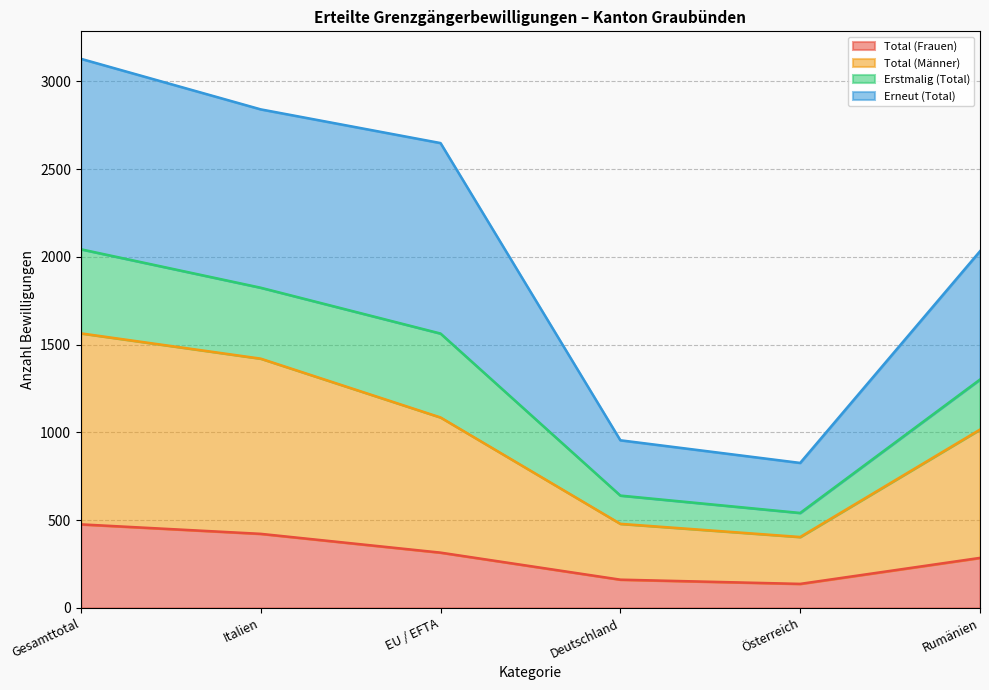

Which series has the largest total across all categories?

Erneut (Total)